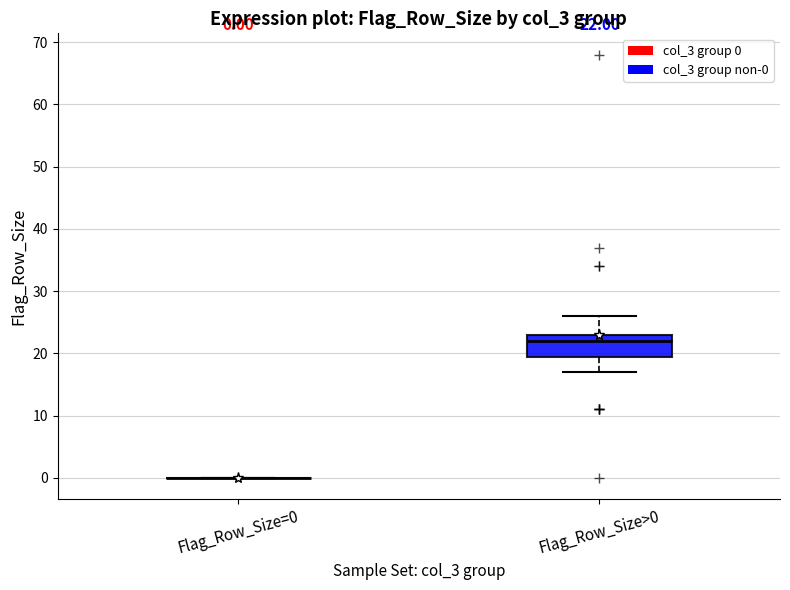

Comparing the boxes themselves (not the whiskers), which one is the tallest?

Flag_Row_Size>0